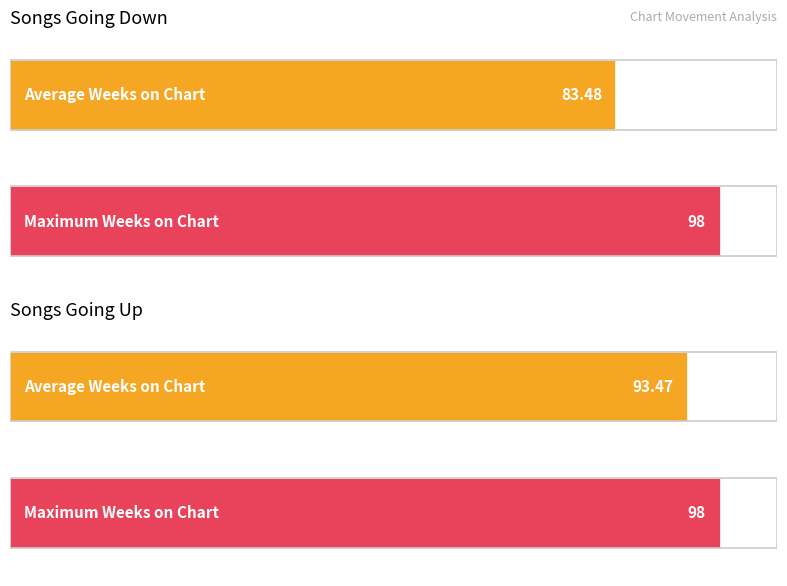

Which series has the widest spread of values?

Average Weeks on Chart